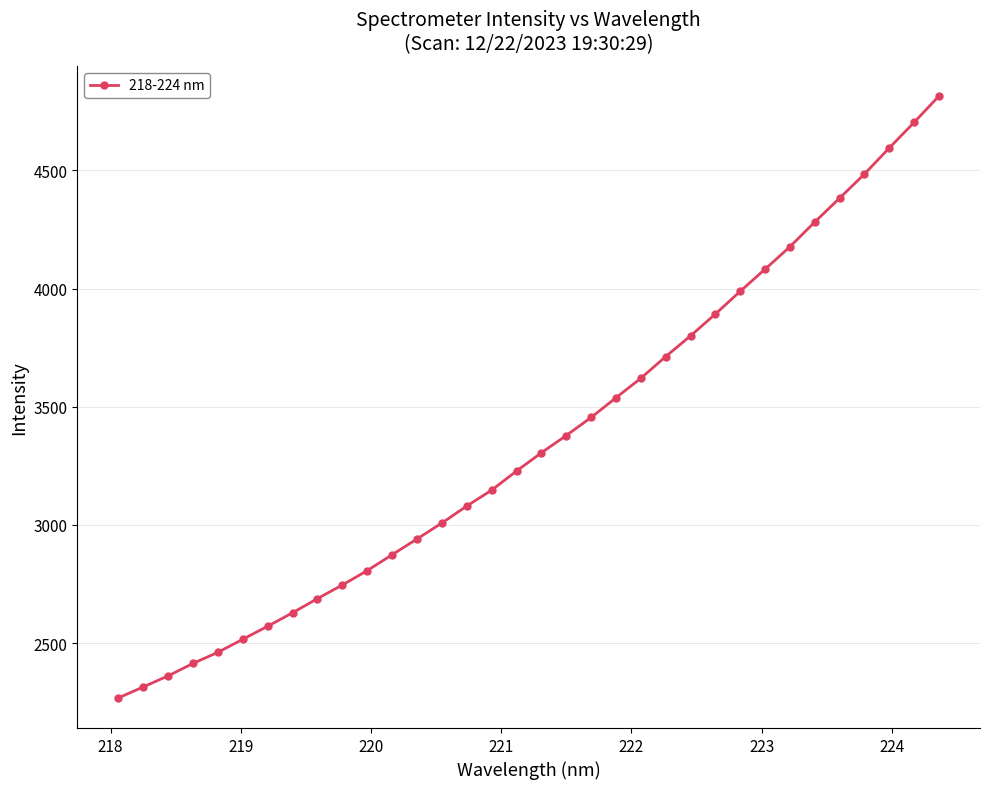

What is the maximum value shown in the chart?

4814.9